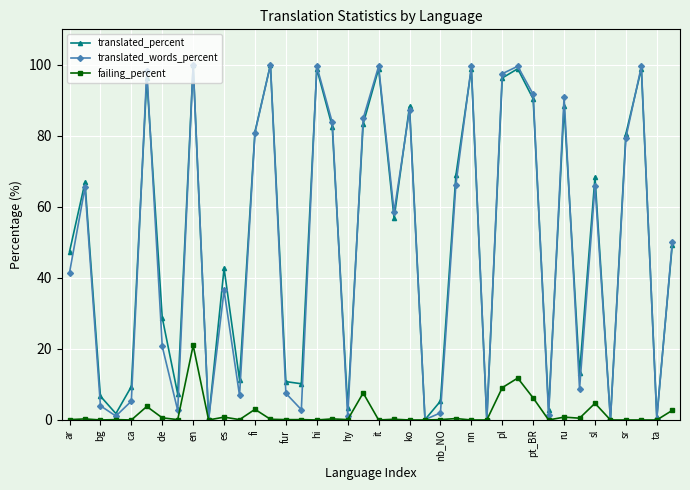

True or false: translated_words_percent has more than 0 interior local peaks.

True